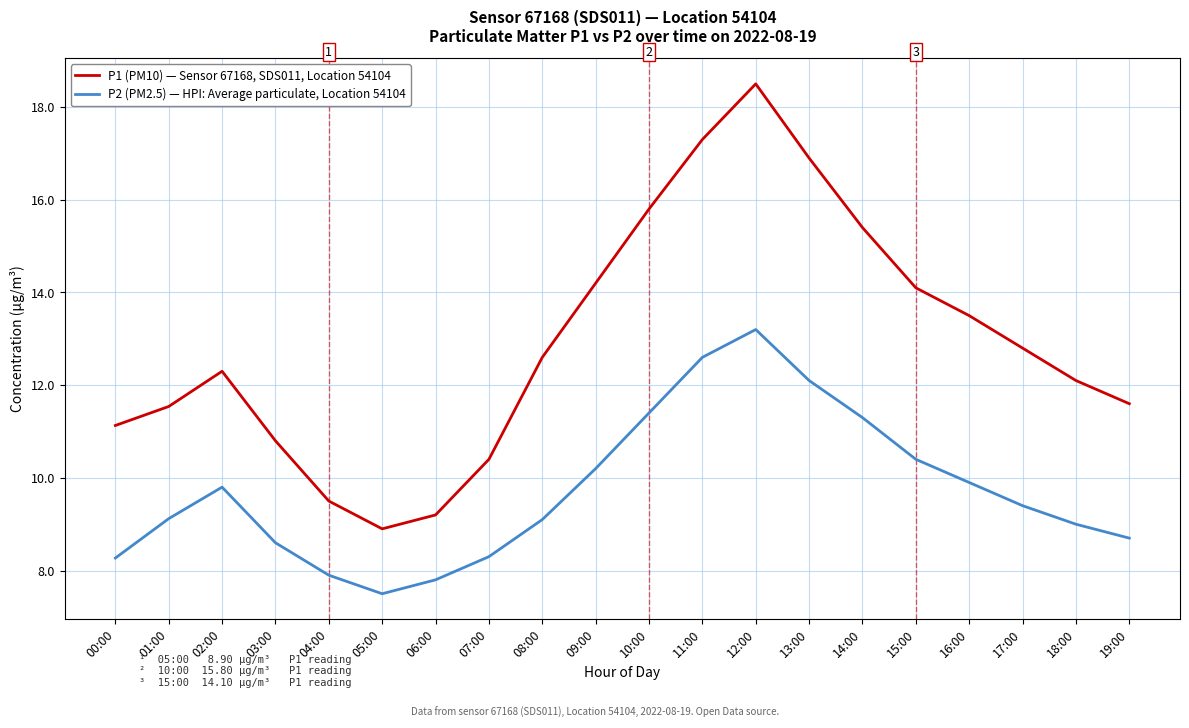

True or false: P1 (PM10) — Sensor 67168, SDS011, Location 54104 has a value of 14.1 at 15:00.

True